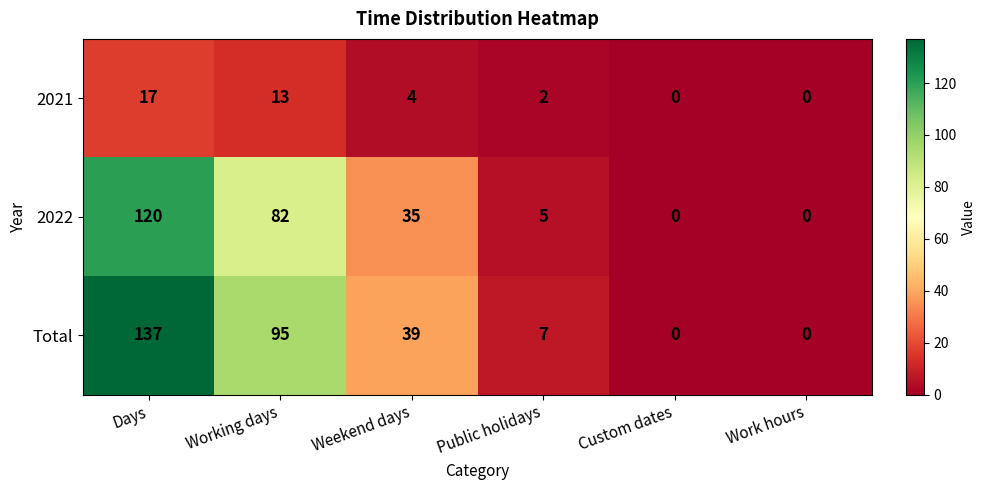

At which category is the sum across all series the highest?

Days